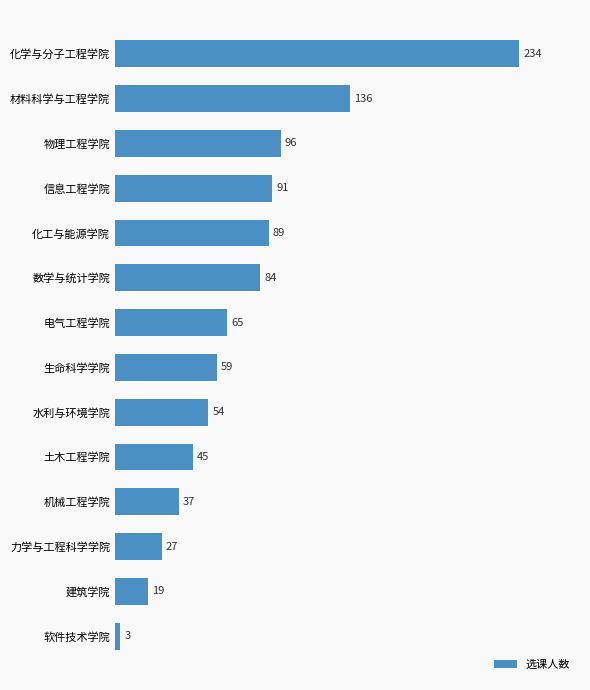

Reading bottom to top, extract all data points from this chart.

软件技术学院=3	建筑学院=19	力学与工程科学学院=27	机械工程学院=37	土木工程学院=45	水利与环境学院=54	生命科学学院=59	电气工程学院=65	数学与统计学院=84	化工与能源学院=89	信息工程学院=91	物理工程学院=96	材料科学与工程学院=136	化学与分子工程学院=234